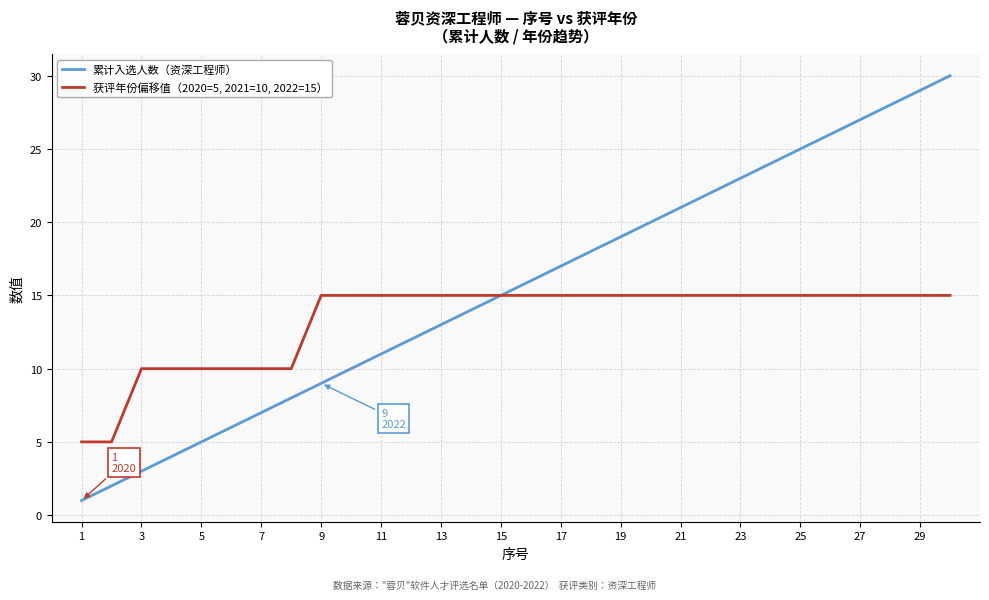

List the series in order of their peak value, lowest first.

获评年份偏移值（2020=5, 2021=10, 2022=15）, 累计入选人数（资深工程师）